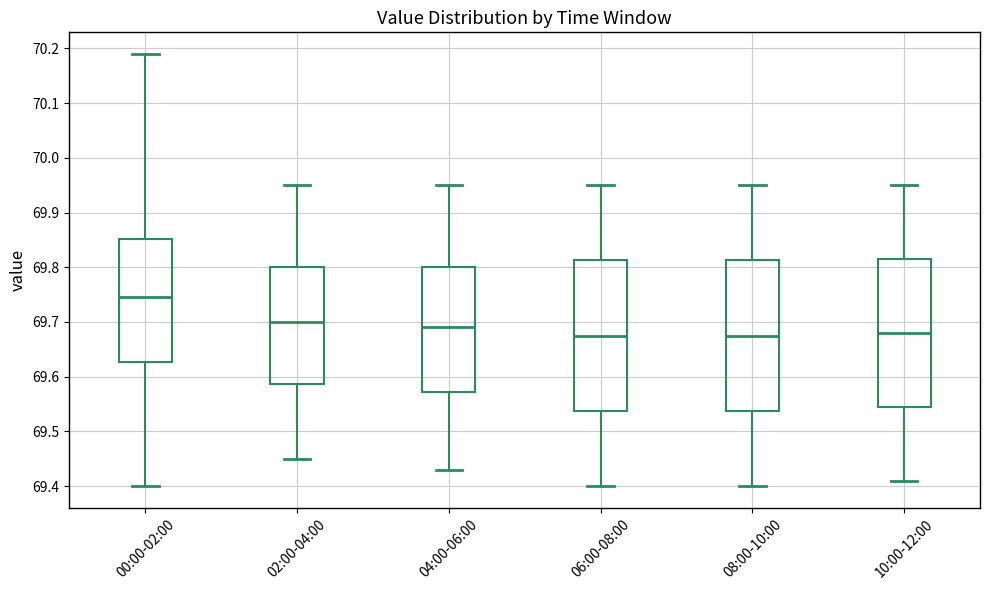

Where is the lower edge of the box for 04:00-06:00 on the y-axis? The values are not printed on the chart, so give them approximately, as read against the axis.

69.57